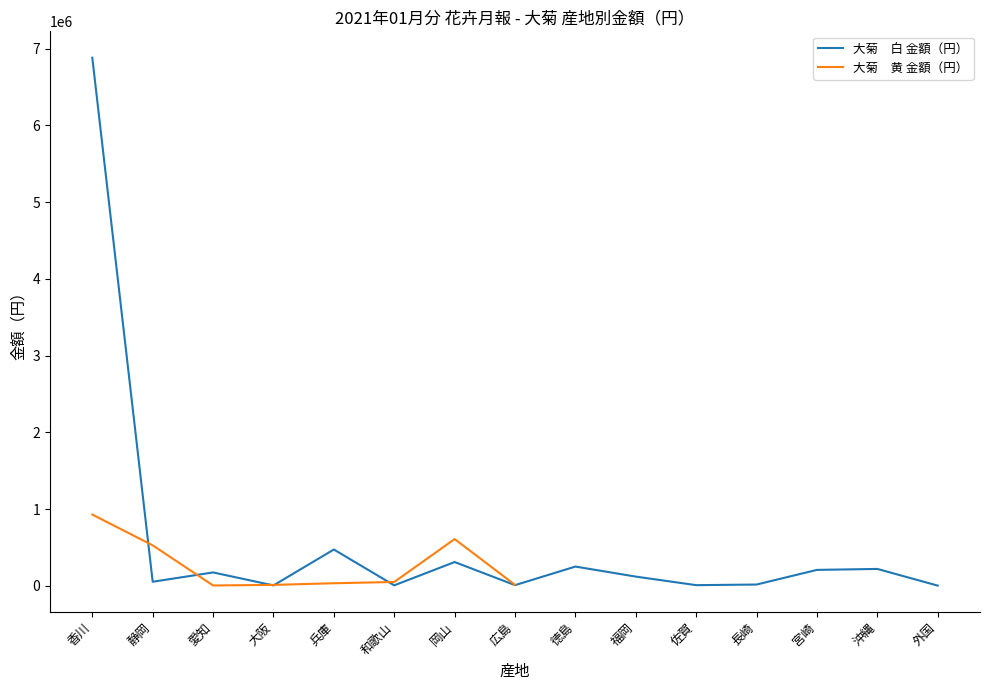

What is the difference between the maximum and minimum values?

6878215